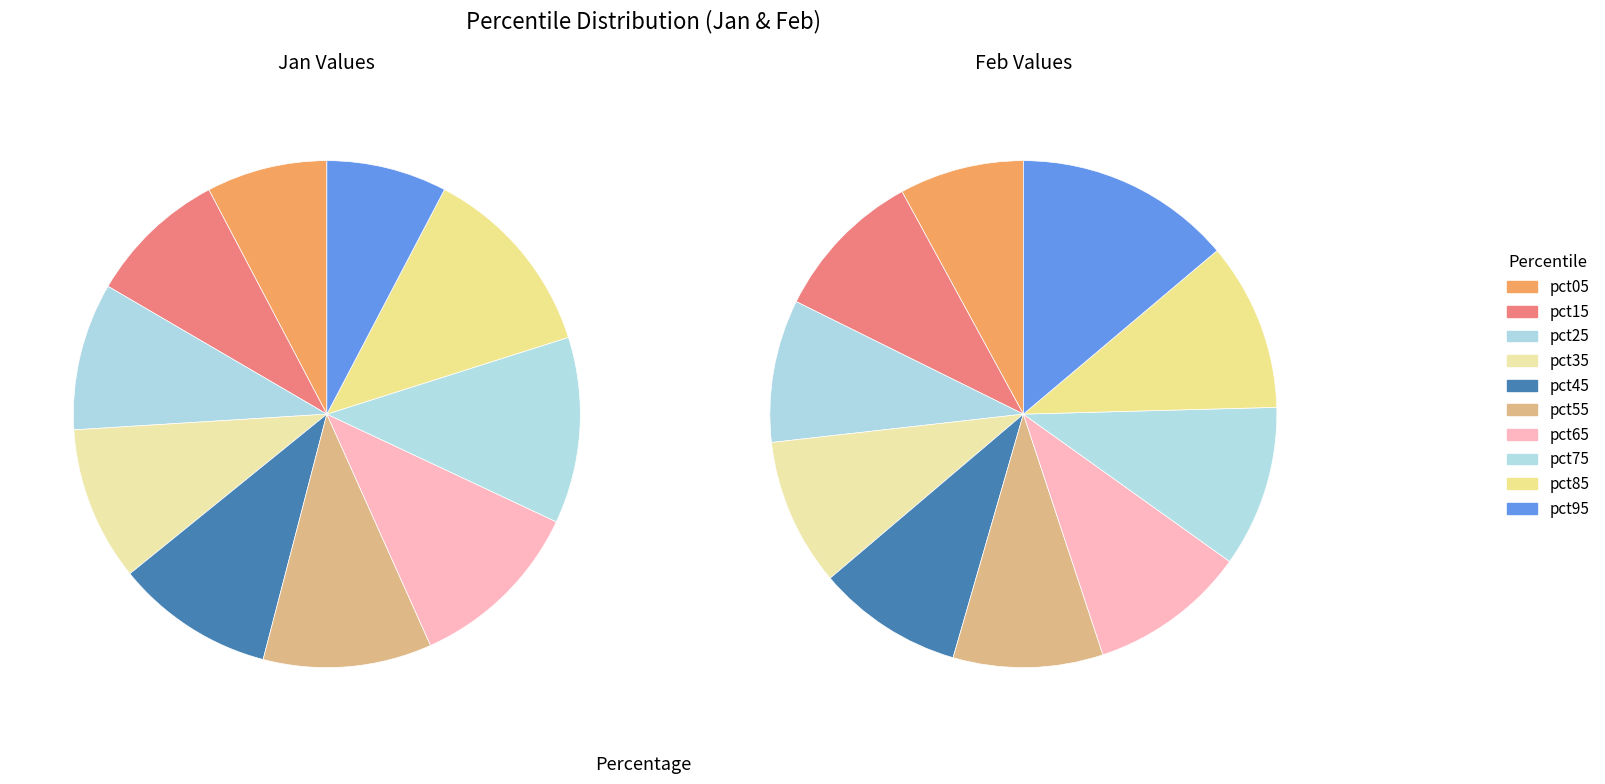

True or false: 7 accounts for 12% of the total.

True